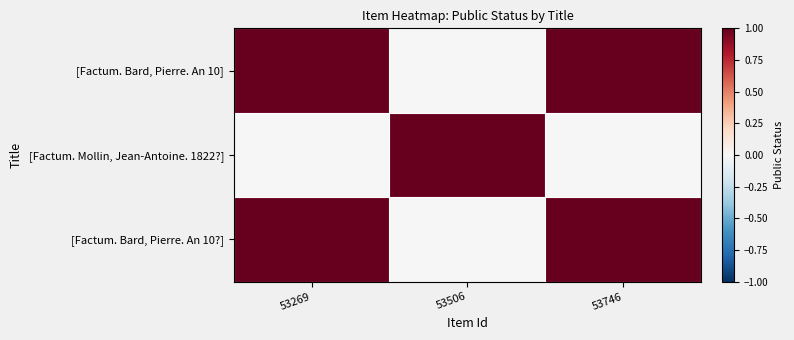

List the series in order of their peak value, highest first.

[Factum. Bard, Pierre. An 10], [Factum. Mollin, Jean-Antoine. 1822?], [Factum. Bard, Pierre. An 10?]